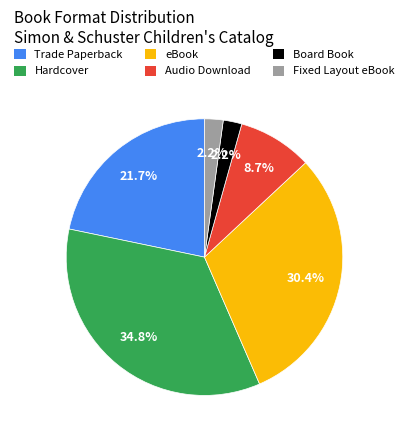

What percentage is NOT represented by Board Book?

97.8%